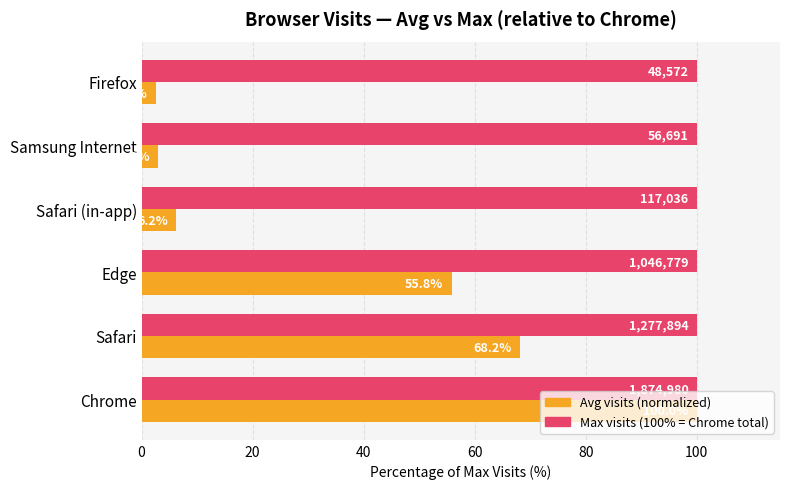

What is the spread (max minus min) of values at Samsung Internet?

97.0